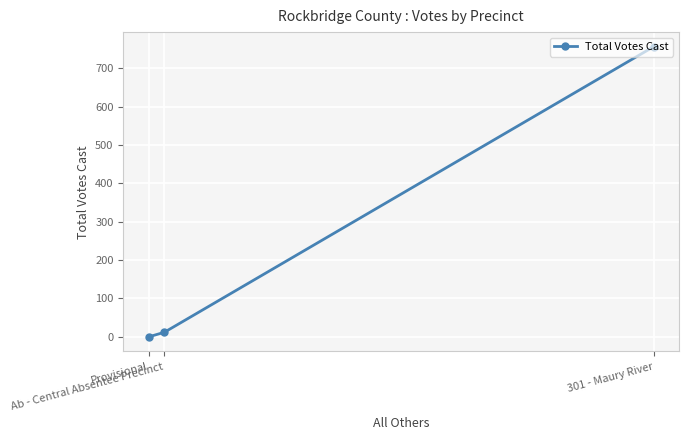

At which category does the chart reach its minimum across all series?

Provisional